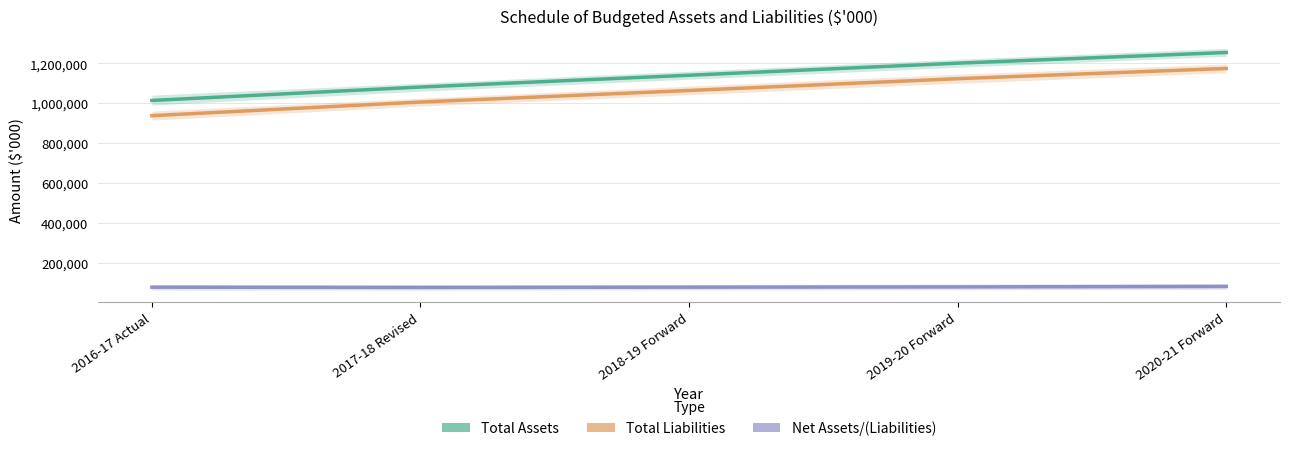

How many lines are shown in the chart?

3